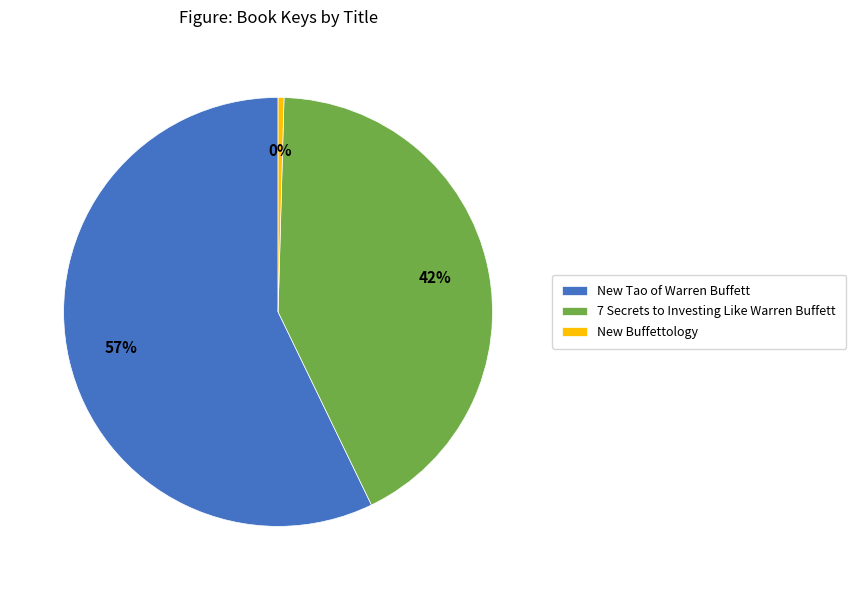

Which category accounts for the majority?

New Tao of Warren Buffett